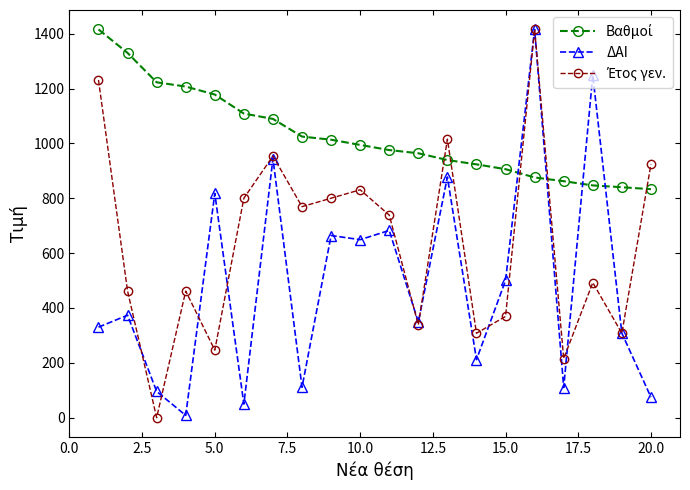

What is the value of the ΔΑΙ point at the 15th from the left?

500.5